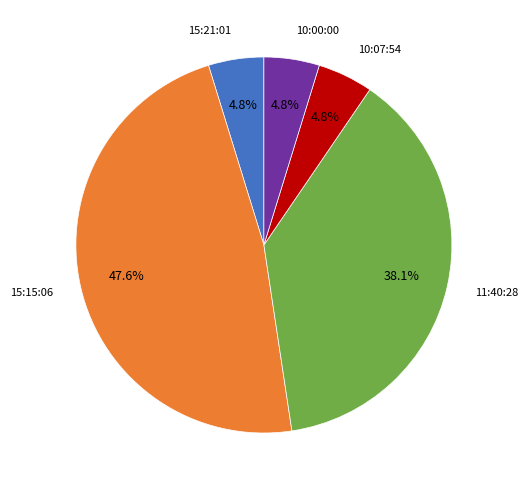

Is there a majority slice in this chart?

No